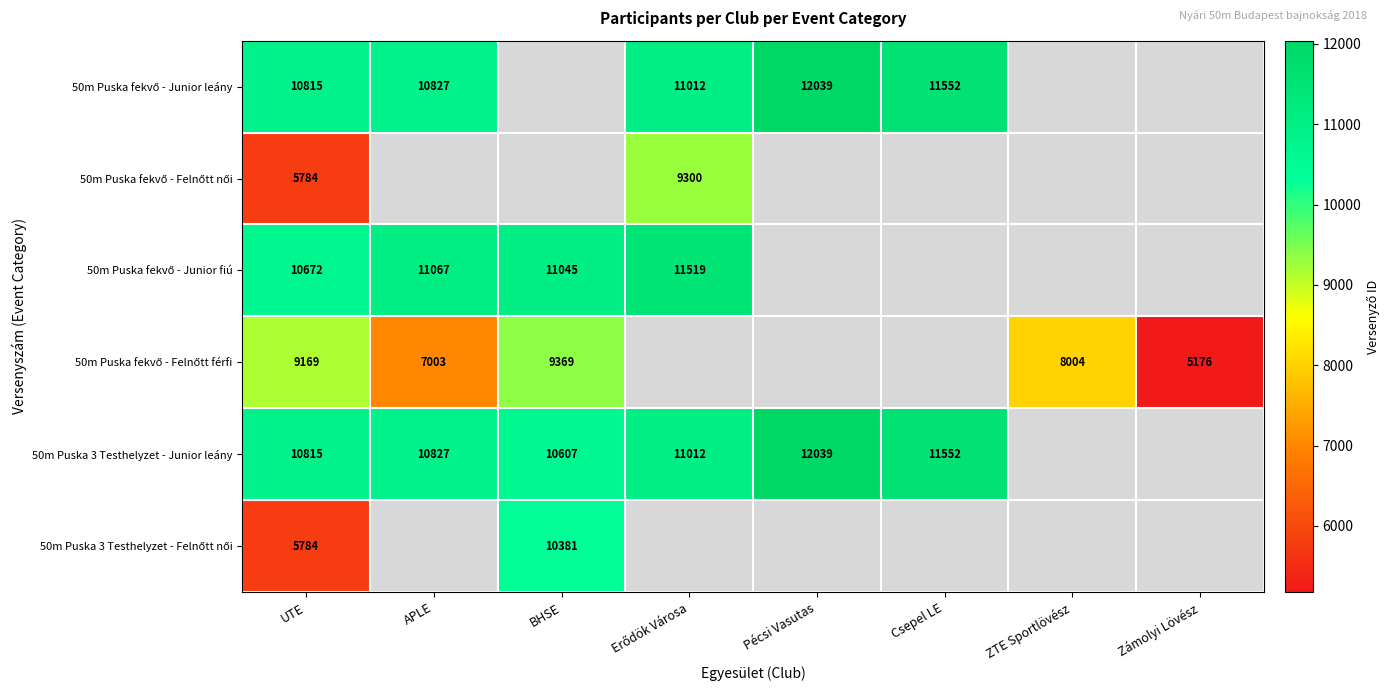

At which category is the sum across all series the highest?

UTE